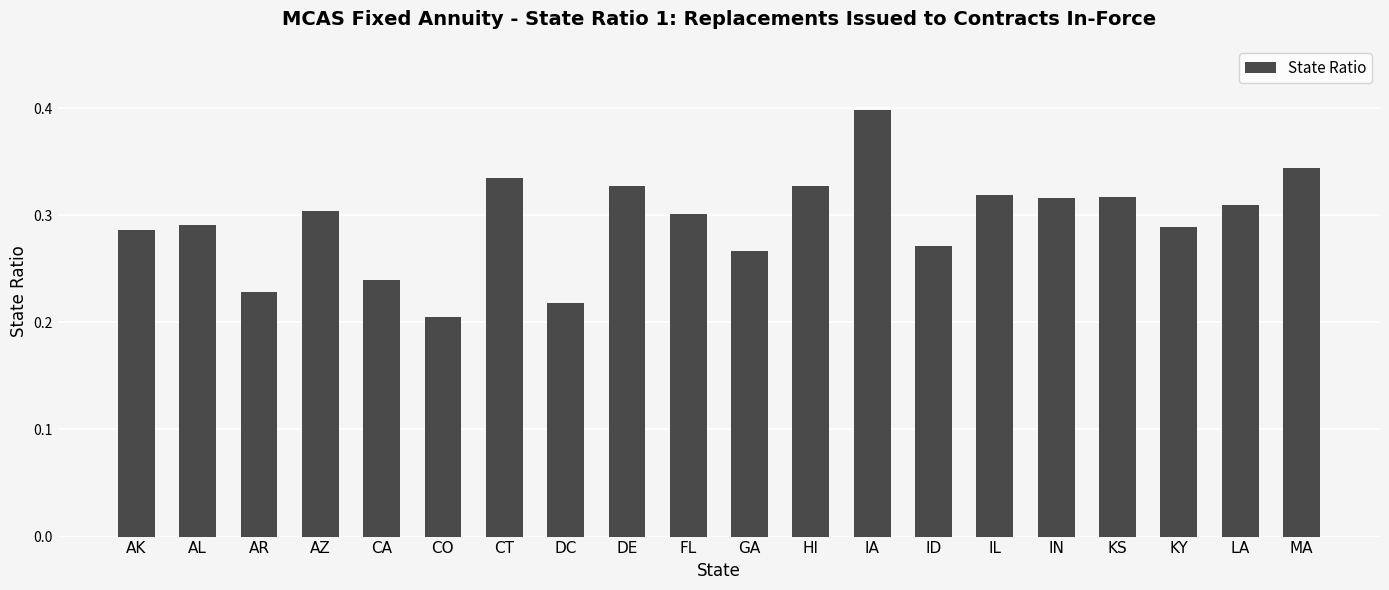

Does the chart contain any negative values?

No